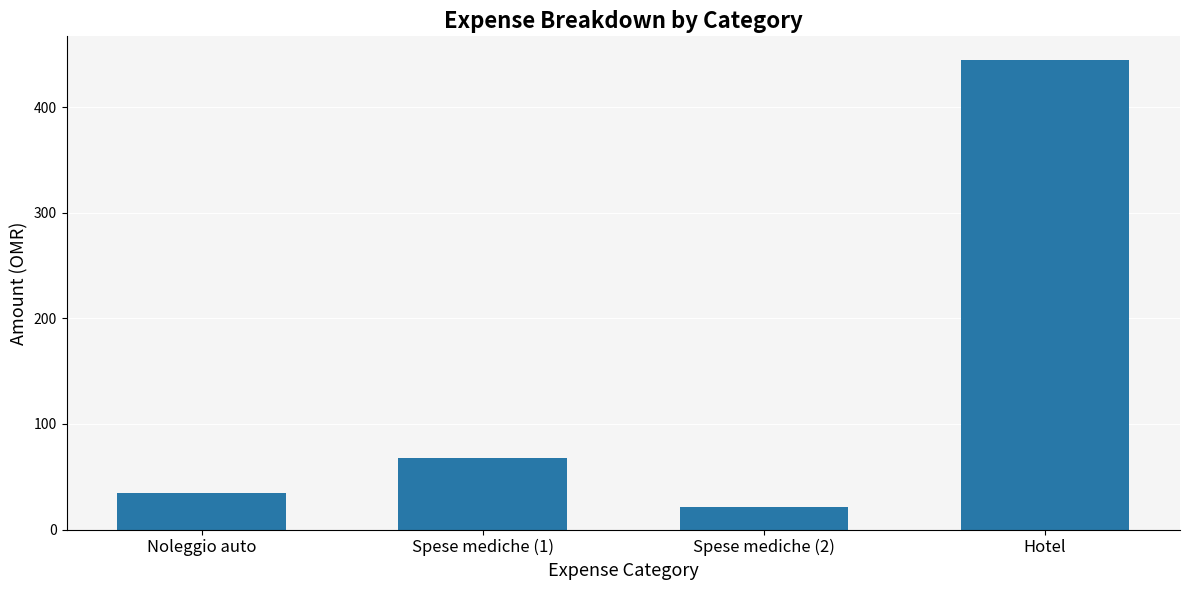

List the labels in order of value, largest first.

Hotel, Spese mediche (1), Noleggio auto, Spese mediche (2)